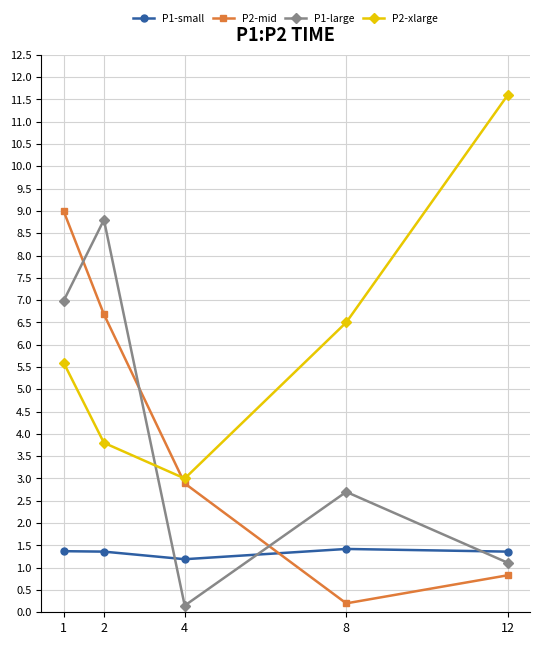

True or false: P1-small has a value of 0.8 at 8.

False